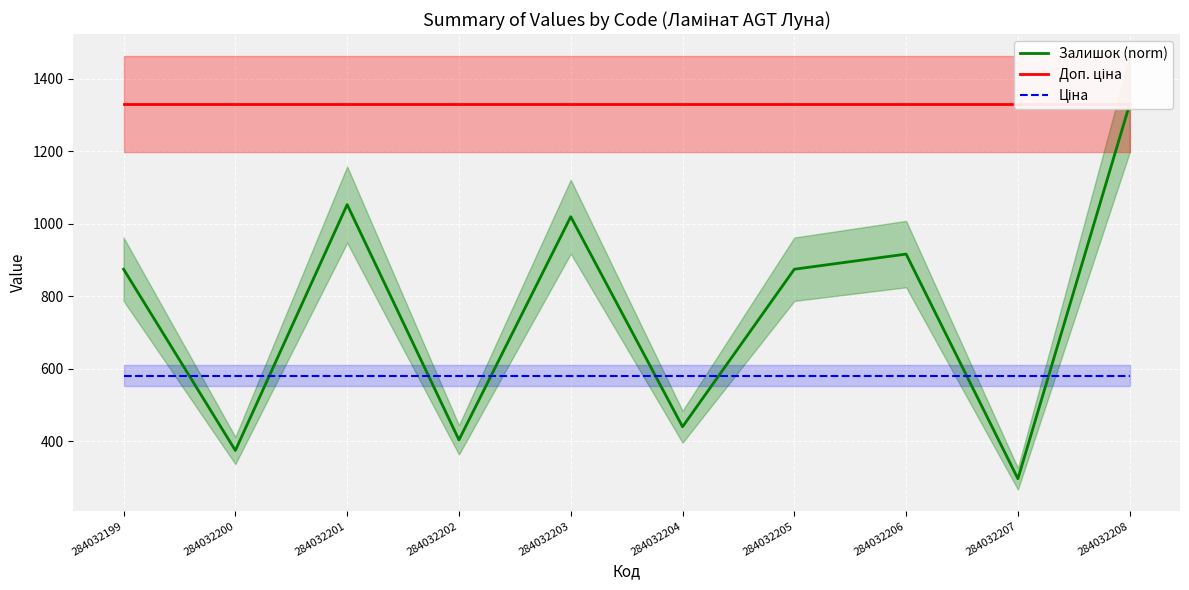

Count the number of data series in this chart.

3